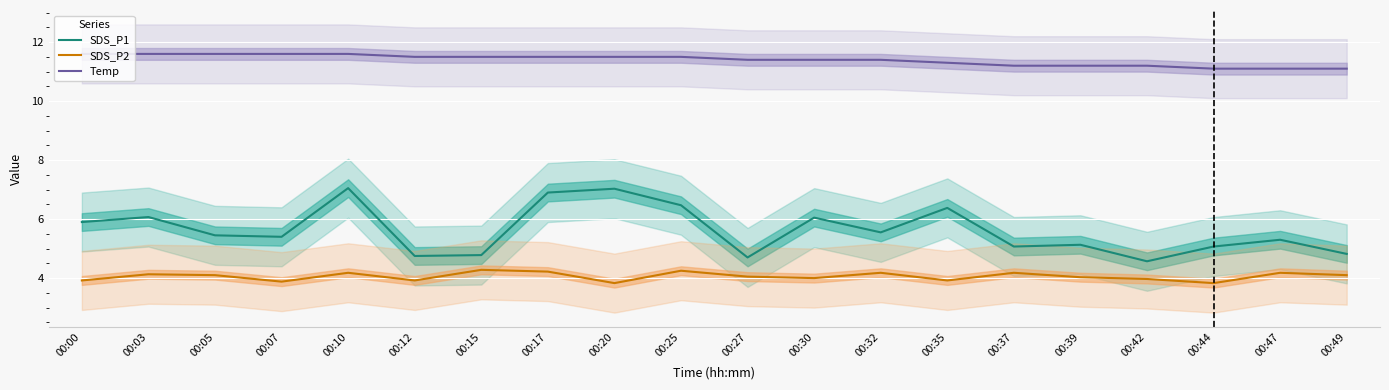

How many data points does each series have?

20